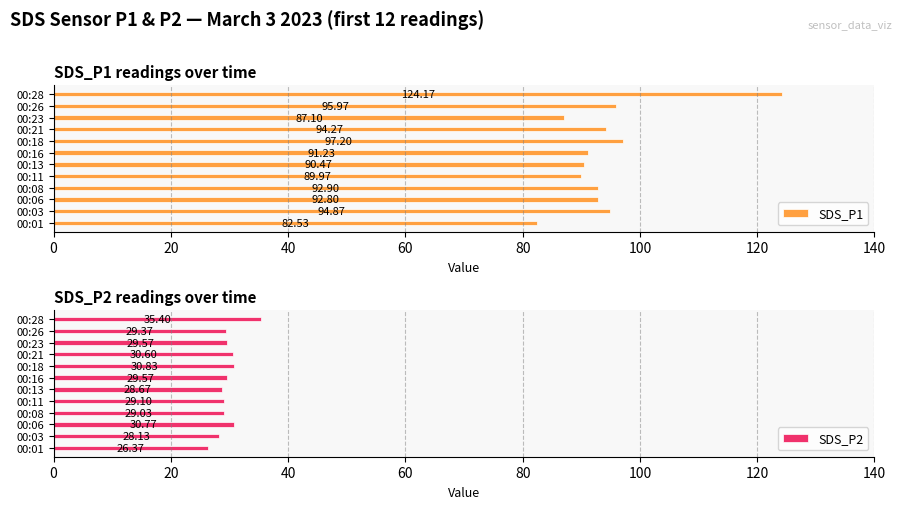

Reading left to right, list all the values displayed in this chart.

SDS_P1: 82.5	94.9	92.8	92.9	90.0	90.5	91.2	97.2	94.3	87.1	96.0	124.2
SDS_P2: 26.4	28.1	30.8	29.0	29.1	28.7	29.6	30.8	30.6	29.6	29.4	35.4